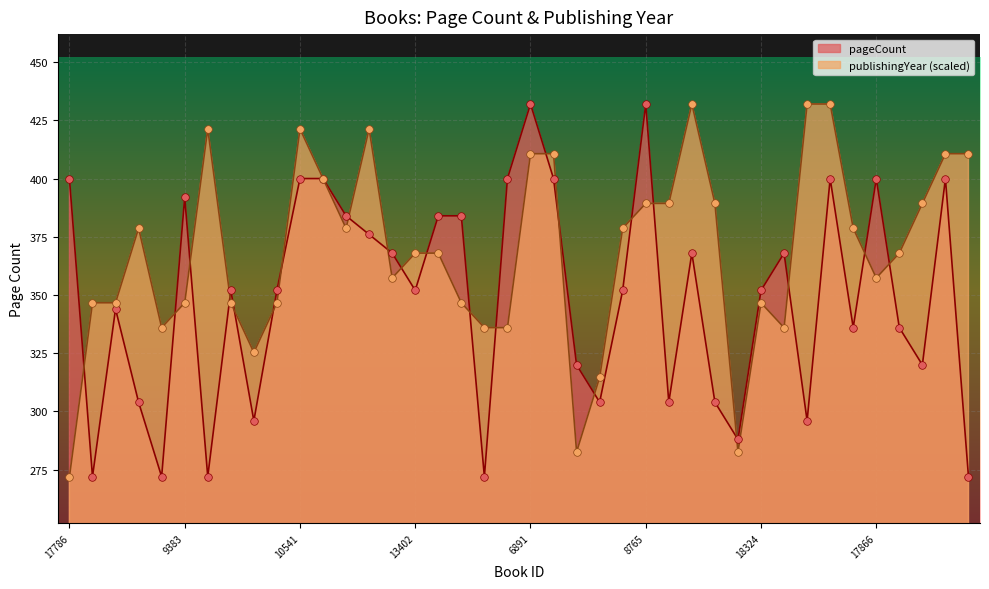

Which series reaches the minimum Y coordinate?

pageCount